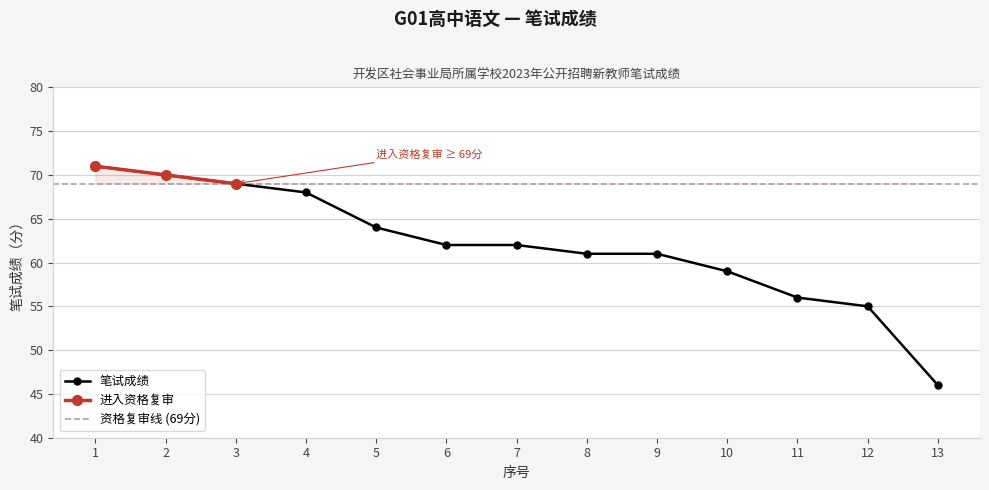

Which category has the lowest value across all series?

13